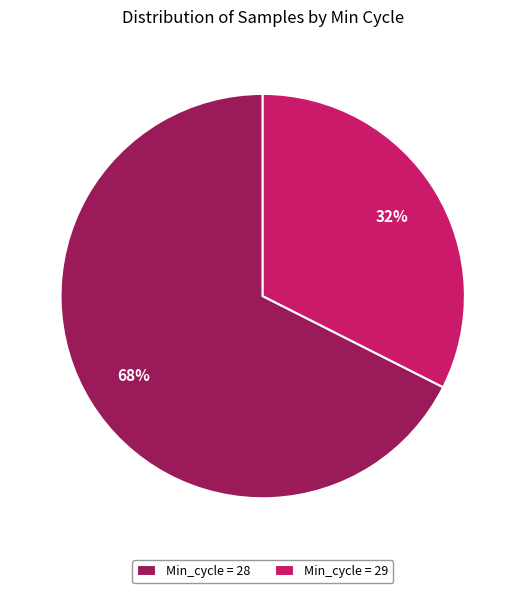

Approximately how many times larger is the value at Min_cycle = 29 compared to Min_cycle = 28?

0.5